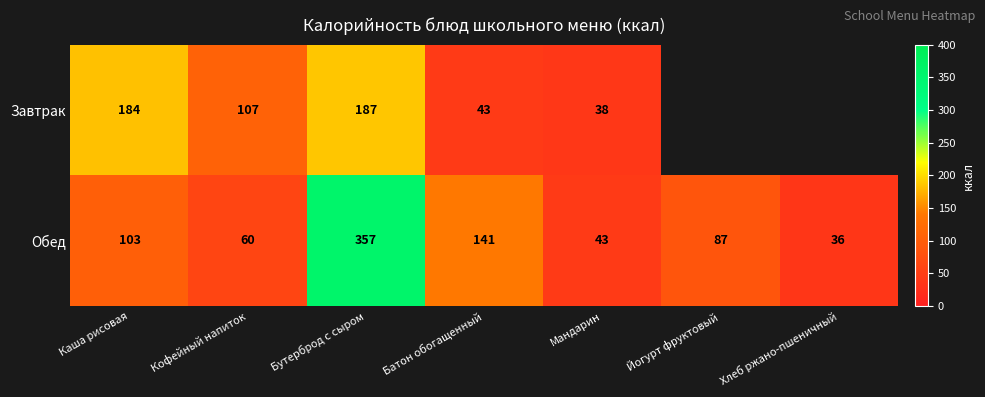

Rank the categories by Обед value from lowest to highest.

Хлеб ржано-пшеничный, Мандарин, Кофейный напиток, Йогурт фруктовый, Каша рисовая, Батон обогащенный, Бутерброд с сыром